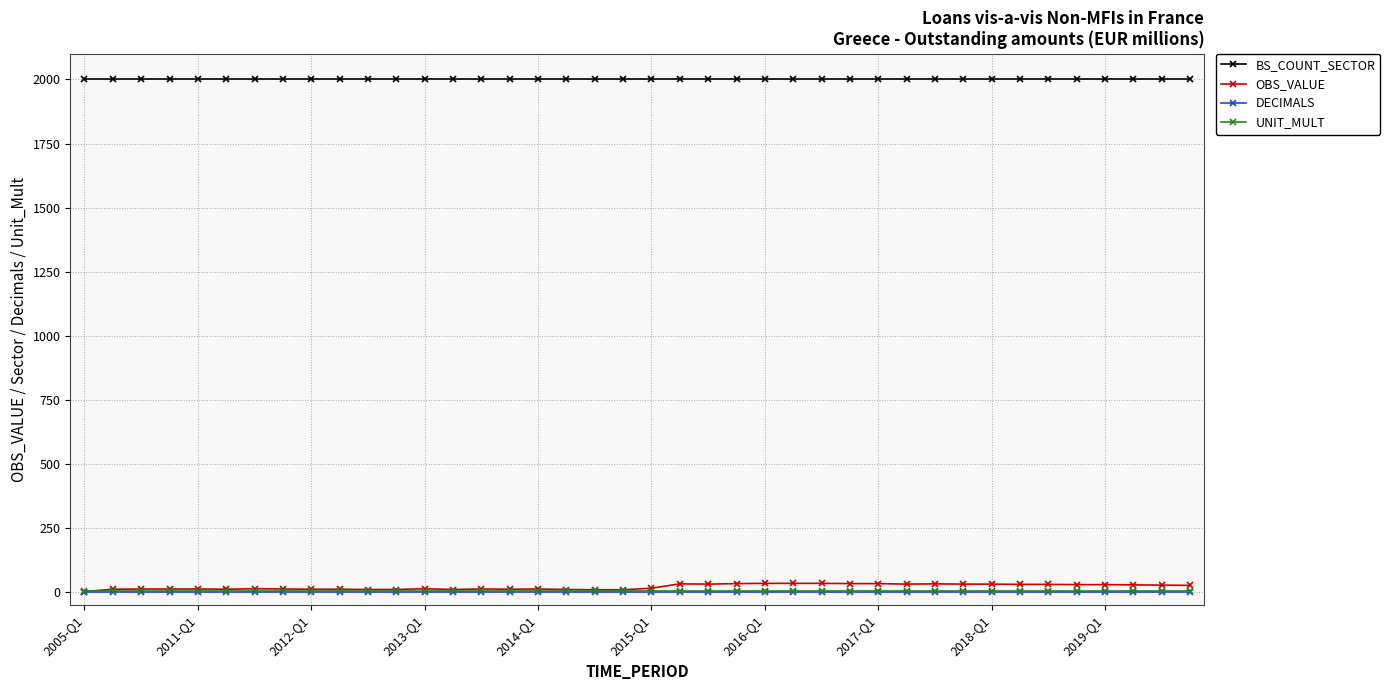

Which series has the largest total across all categories?

BS_COUNT_SECTOR